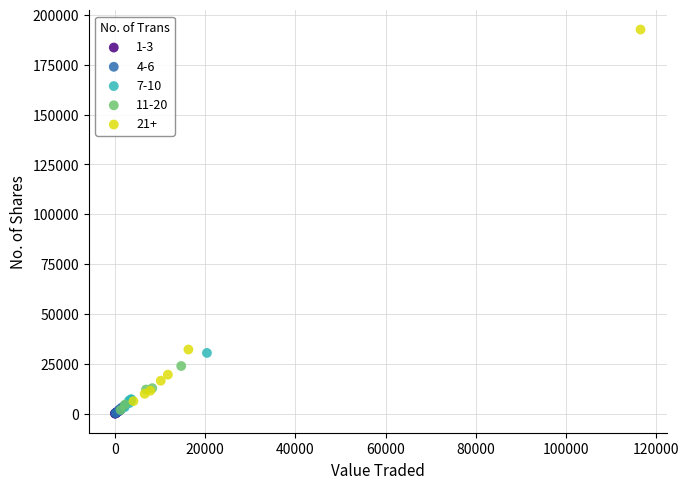

What are all the series names shown in the legend?

1-3, 4-6, 7-10, 11-20, 21+